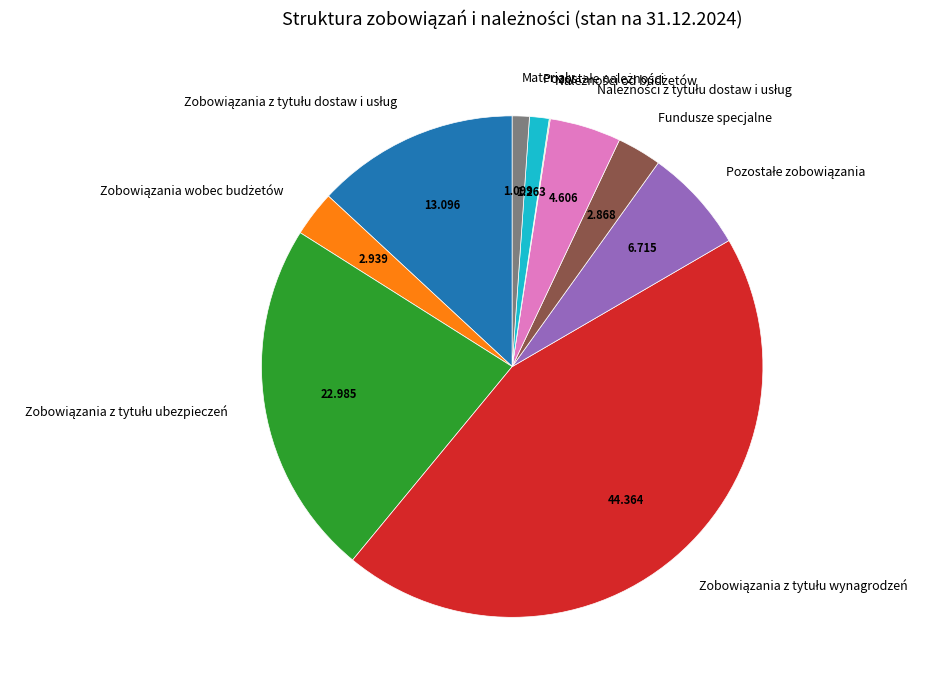

Does any single category account for the majority?

No